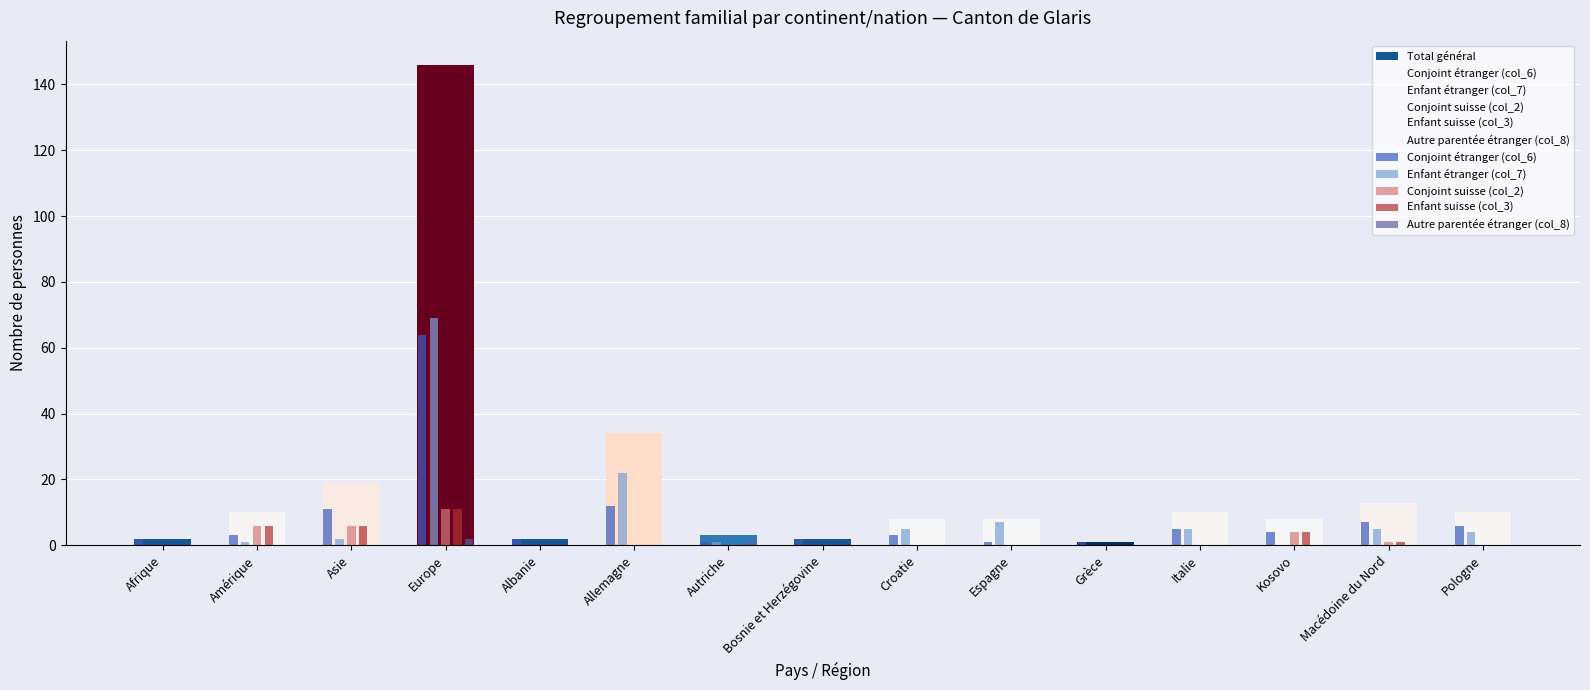

How many data points does each series have?

15